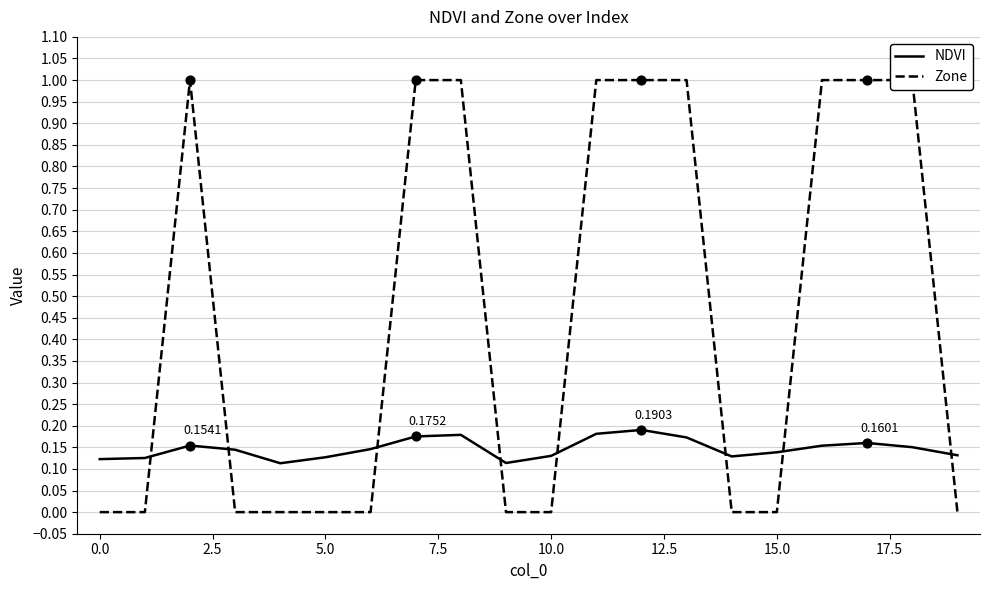

At how many categories does at least one series exceed 0?

20